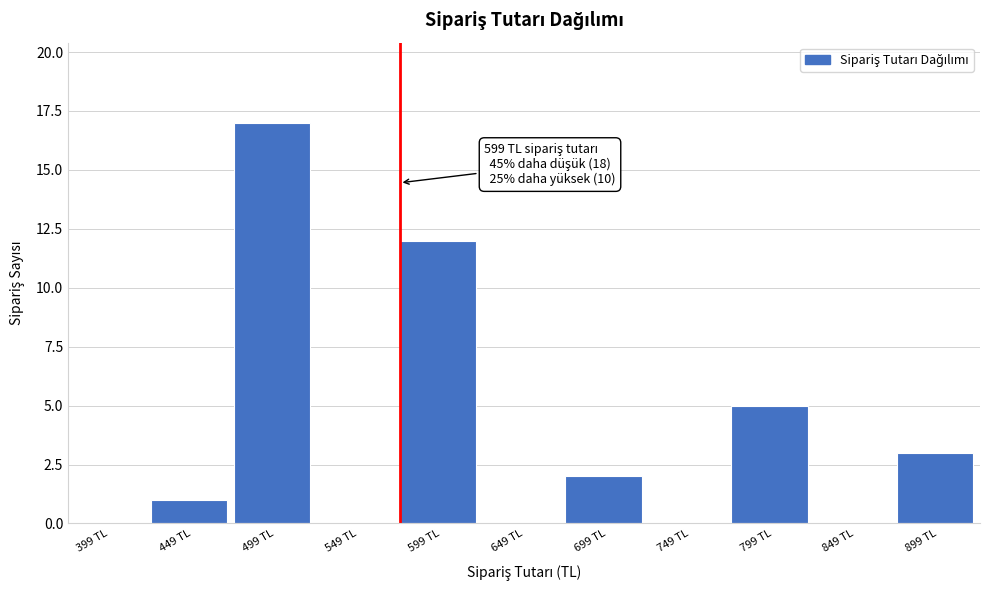

Reading left to right, transcribe all the data shown in this chart.

399 TL=0	449 TL=1	499 TL=17	549 TL=0	599 TL=12	649 TL=0	699 TL=2	749 TL=0	799 TL=5	849 TL=0	899 TL=3